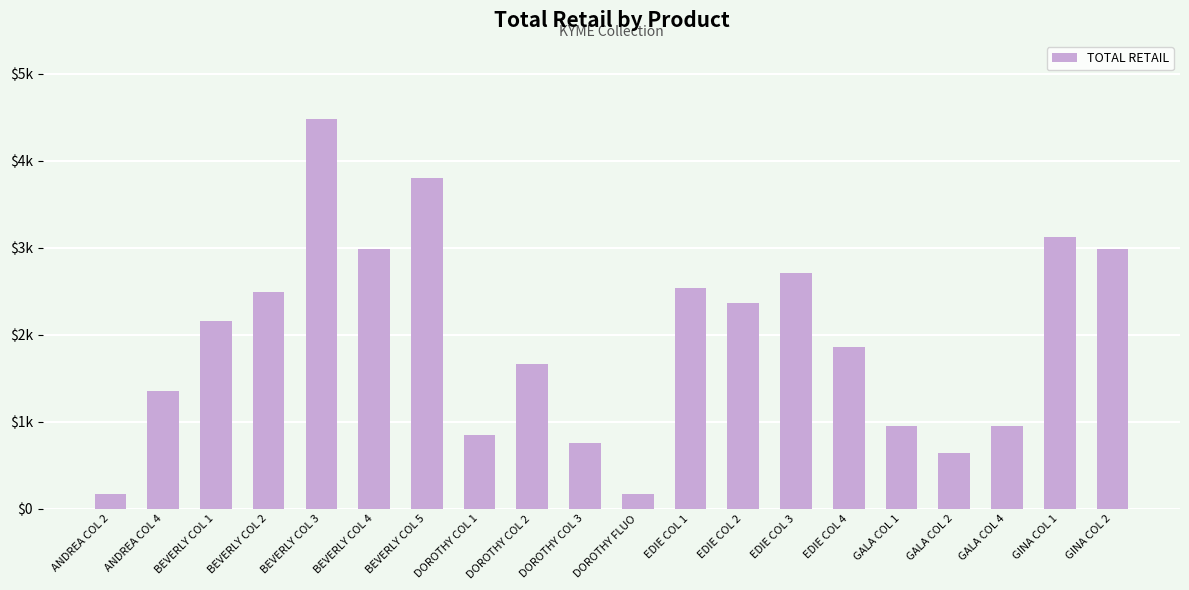

Reading left to right, transcribe all the data shown in this chart.

ANDREA COL 2=169	ANDREA COL 4=1352	BEVERLY COL 1=2158	BEVERLY COL 2=2490	BEVERLY COL 3=4482	BEVERLY COL 4=2988	BEVERLY COL 5=3800	DOROTHY COL 1=852	DOROTHY COL 2=1661	DOROTHY COL 3=755	DOROTHY FLUO=166	EDIE COL 1=2535	EDIE COL 2=2366	EDIE COL 3=2704	EDIE COL 4=1859	GALA COL 1=954	GALA COL 2=636	GALA COL 4=954	GINA COL 1=3124	GINA COL 2=2982